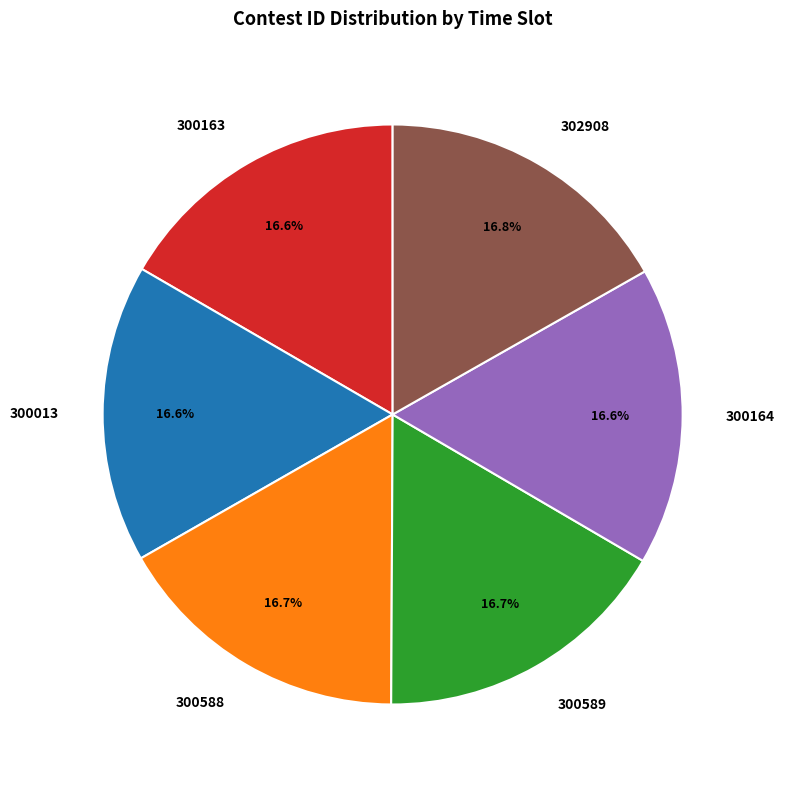

Does any single category account for the majority?

No